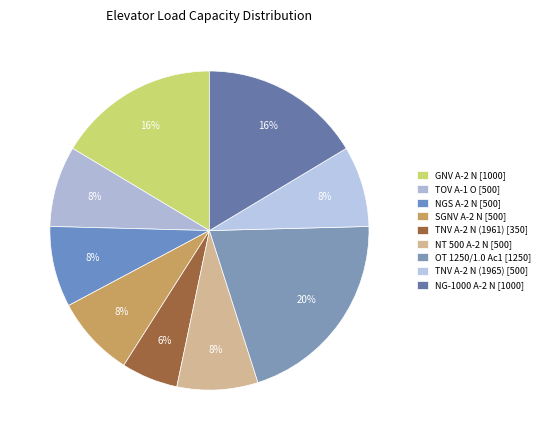

To the nearest percent, what portion does NG-1000 A-2 N represent?

16%